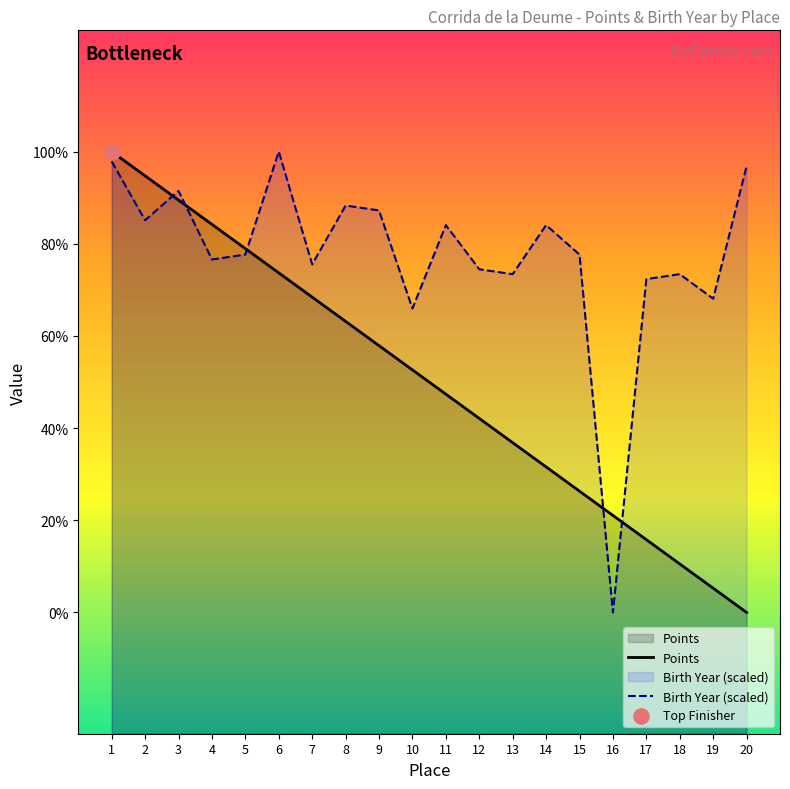

Is the value of Points at 12 greater than the value of Birth Year (scaled) at 20?

No